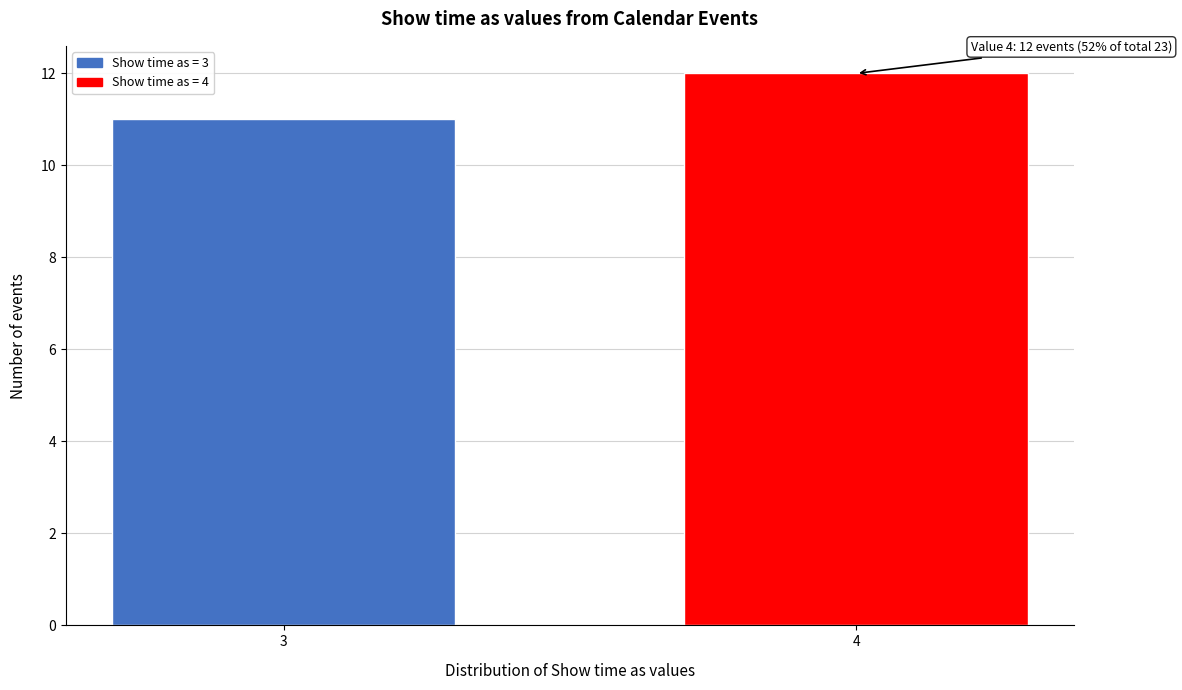

Reading right to left, list all the values displayed in this chart.

4=12	3=11